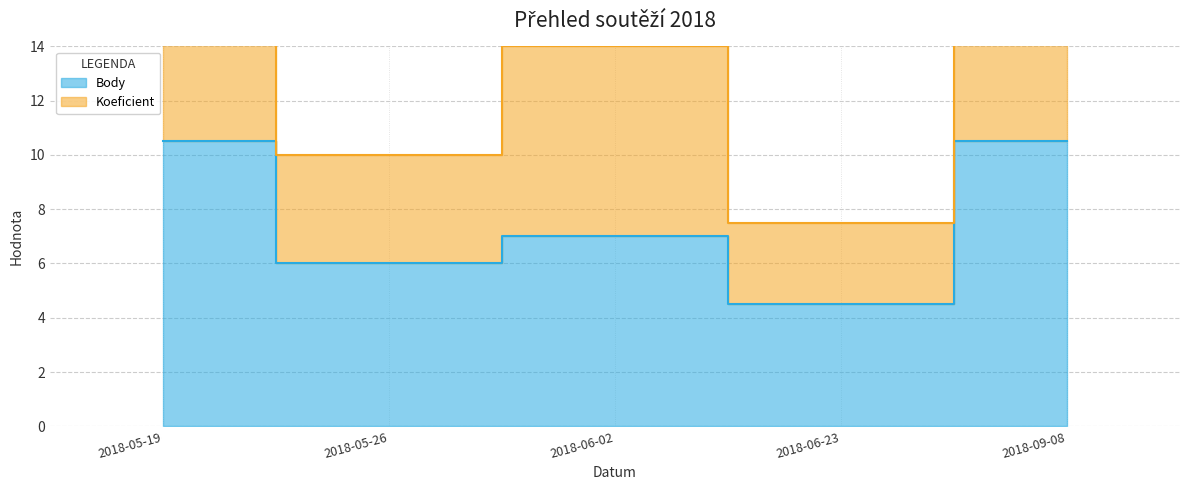

What is the difference between the maximum and second lowest values?

4.5